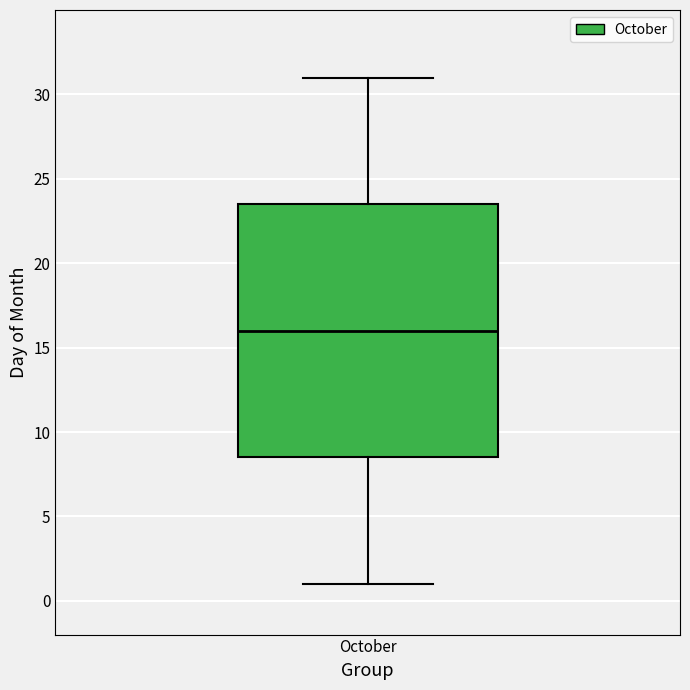

Where does the upper whisker of the box for October end on the y-axis? The values are not printed on the chart, so give them approximately, as read against the axis.

31.0